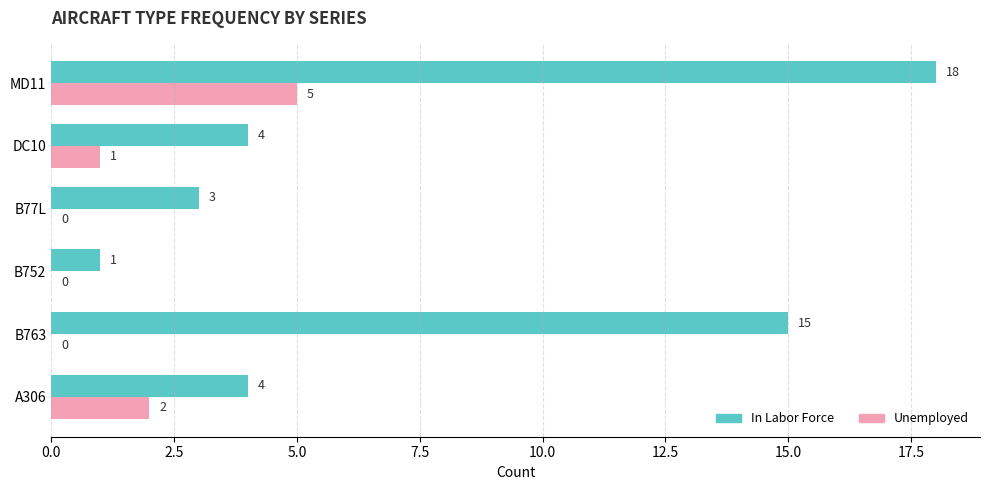

Which category has the highest value in the Unemployed series?

MD11